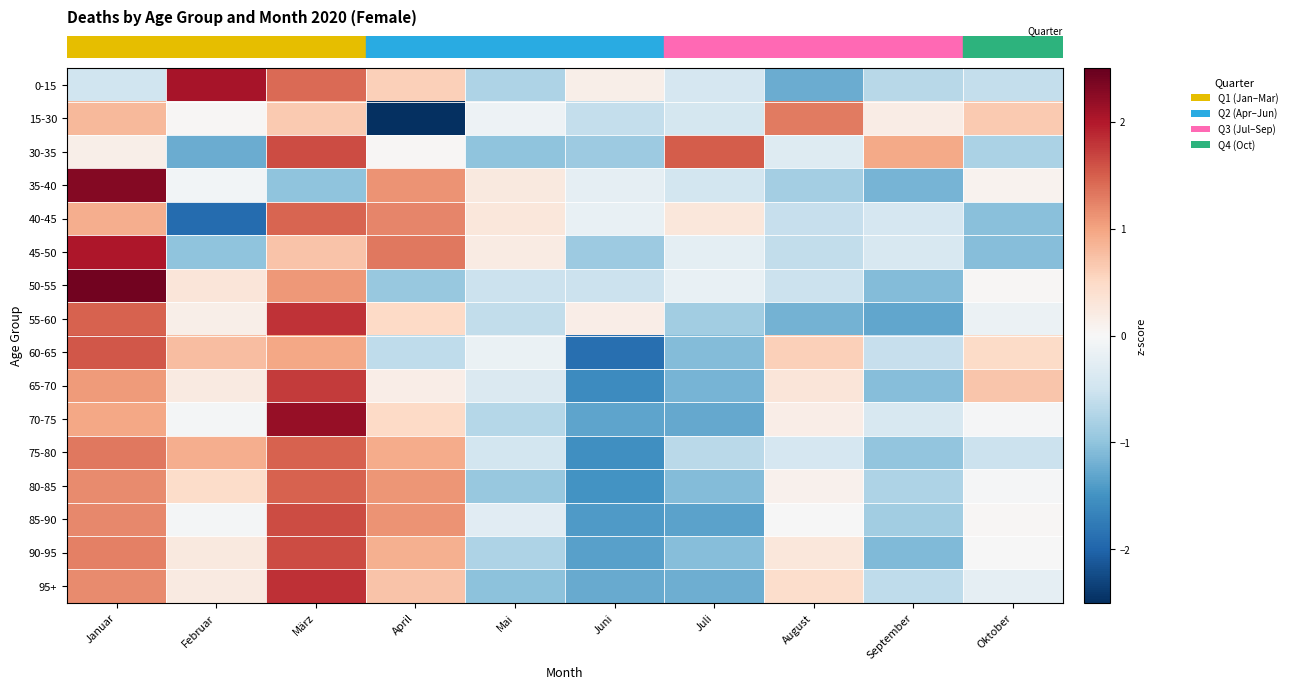

At how many categories does at least one series exceed 0?

10